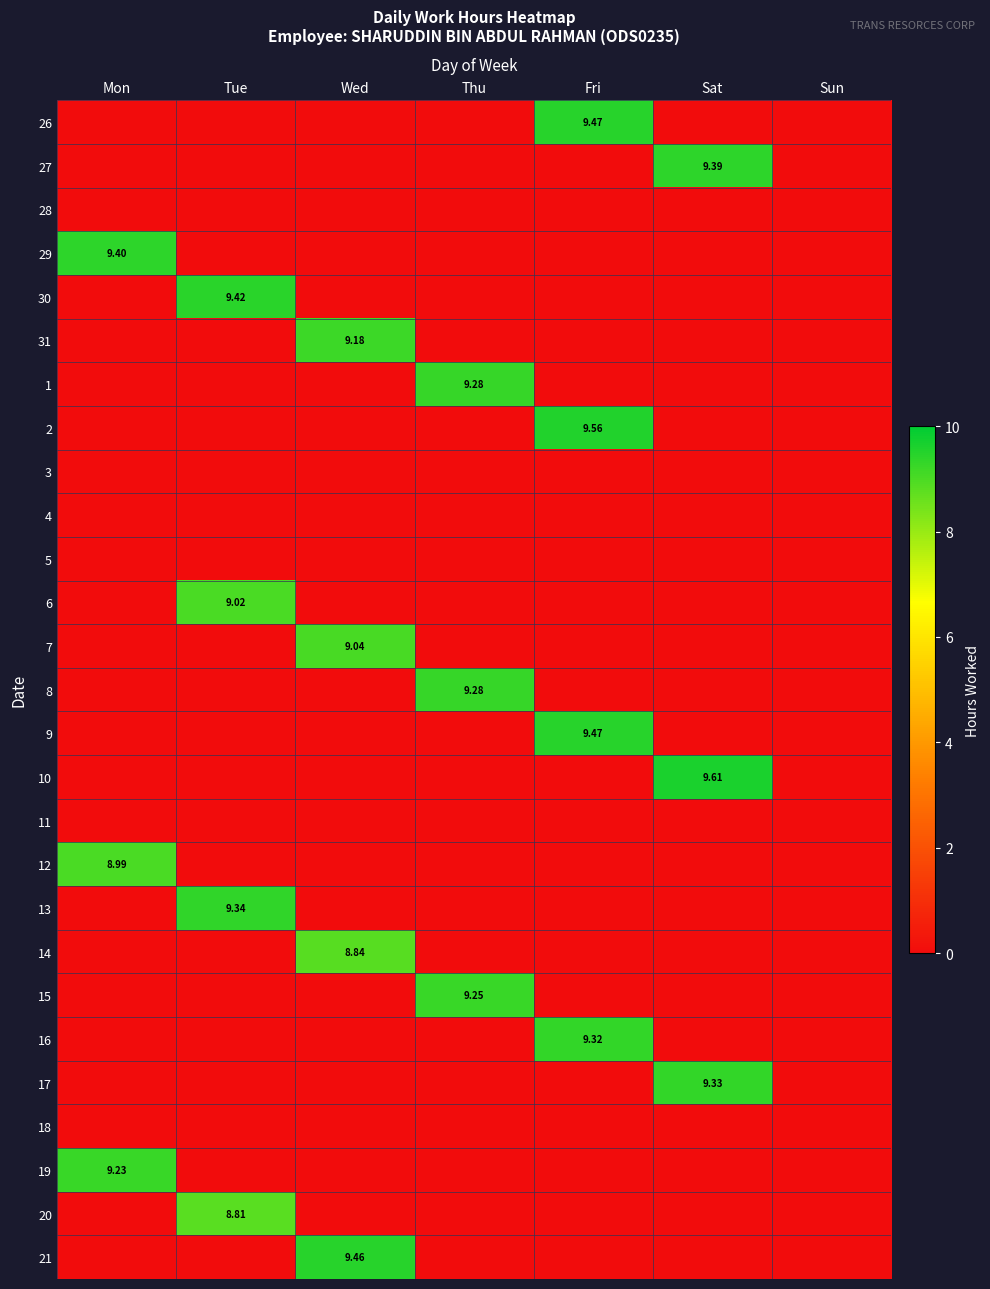

At how many categories does at least one series exceed 0?

6